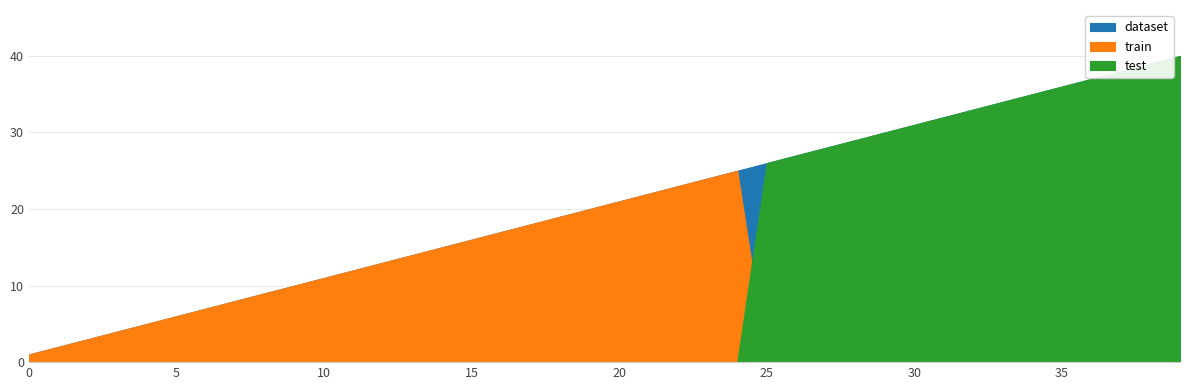

At which label is test closest to 20?

25